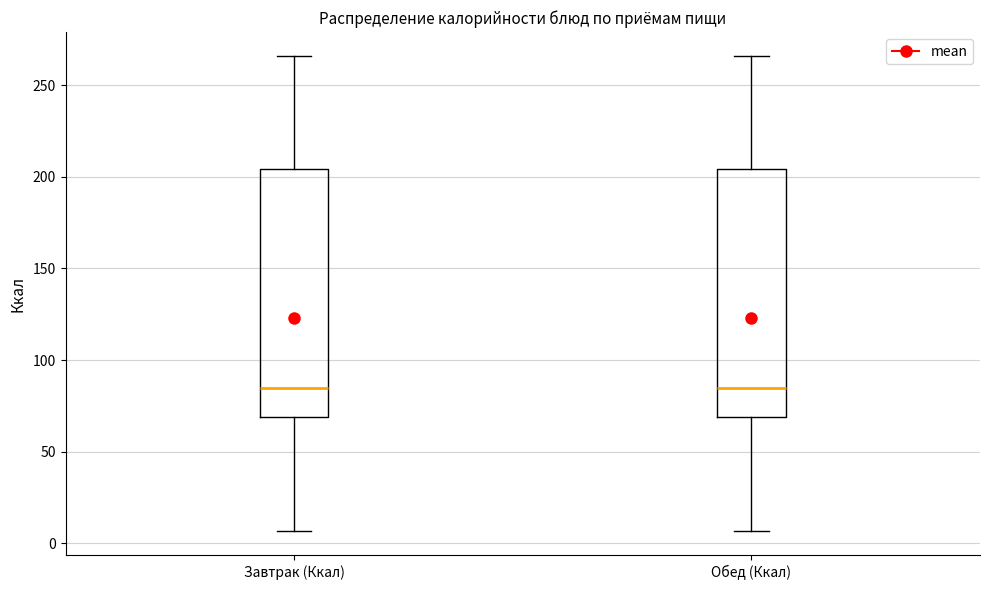

Reading left to right, read every box against the y-axis: the position of its median line, the range the box covers, and the ends of its whiskers. The values are not printed on the chart, so give them approximately, as read against the axis.

Завтрак (Ккал): median 85, box 70 to 205, whiskers 5 to 265
Обед (Ккал): median 85, box 70 to 205, whiskers 5 to 265